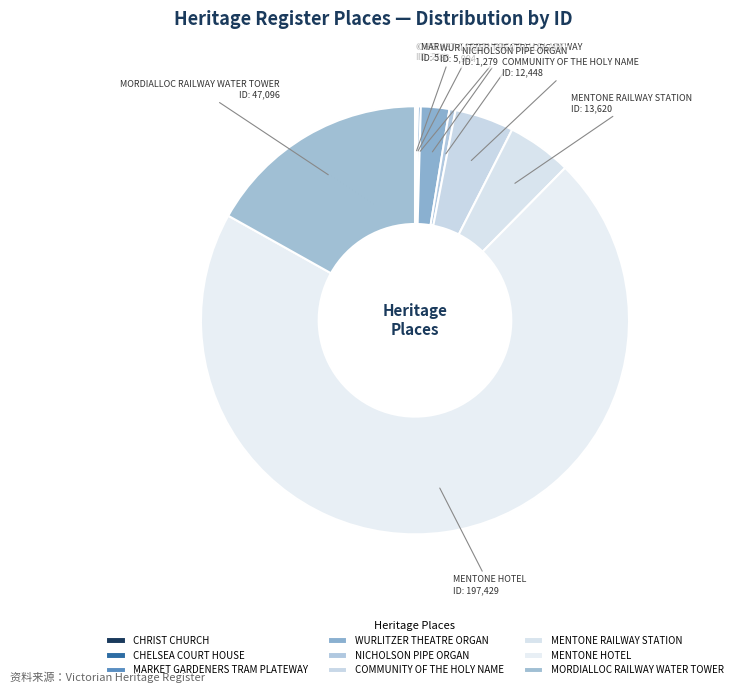

What is the total percentage of COMMUNITY OF THE HOLY NAME and MENTONE HOTEL?

75.2%